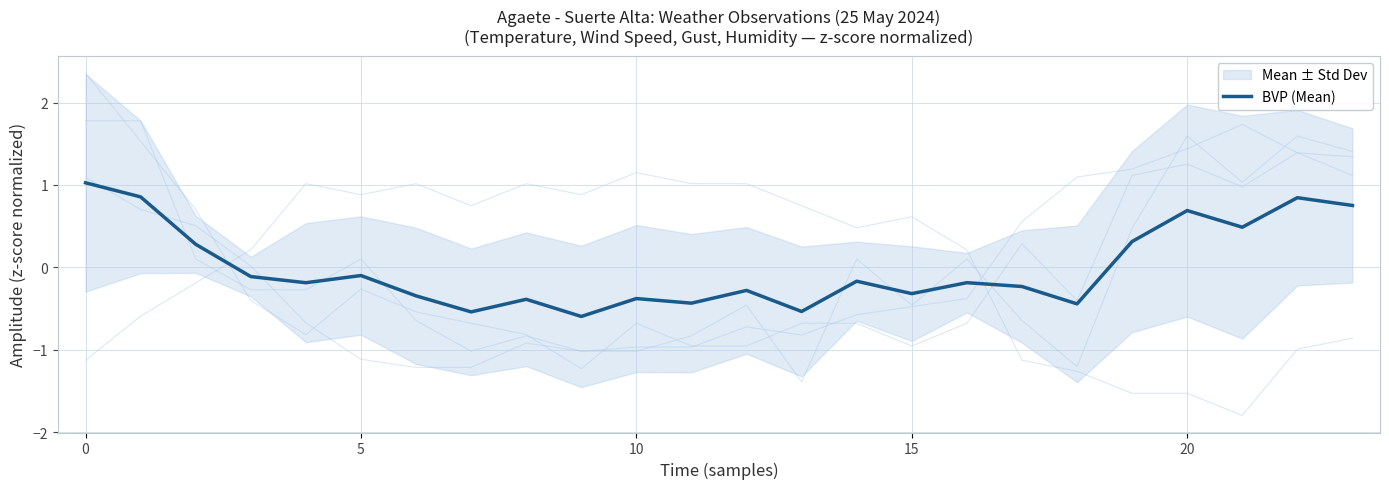

What is the difference between the maximum and minimum values?

1.6